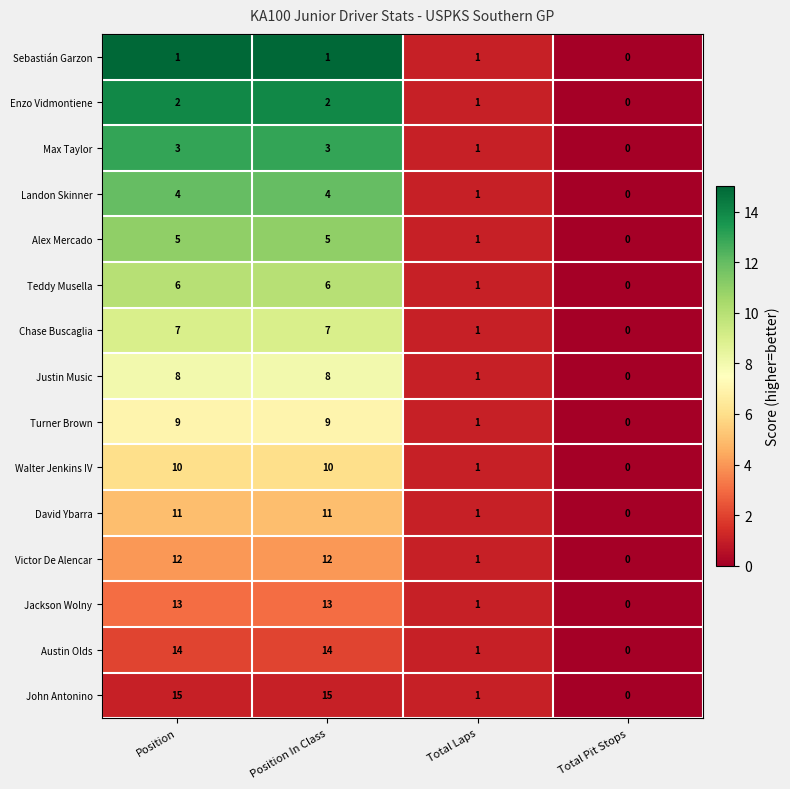

The Landon Skinner series shows 4 at Position In Class. True or false?

True